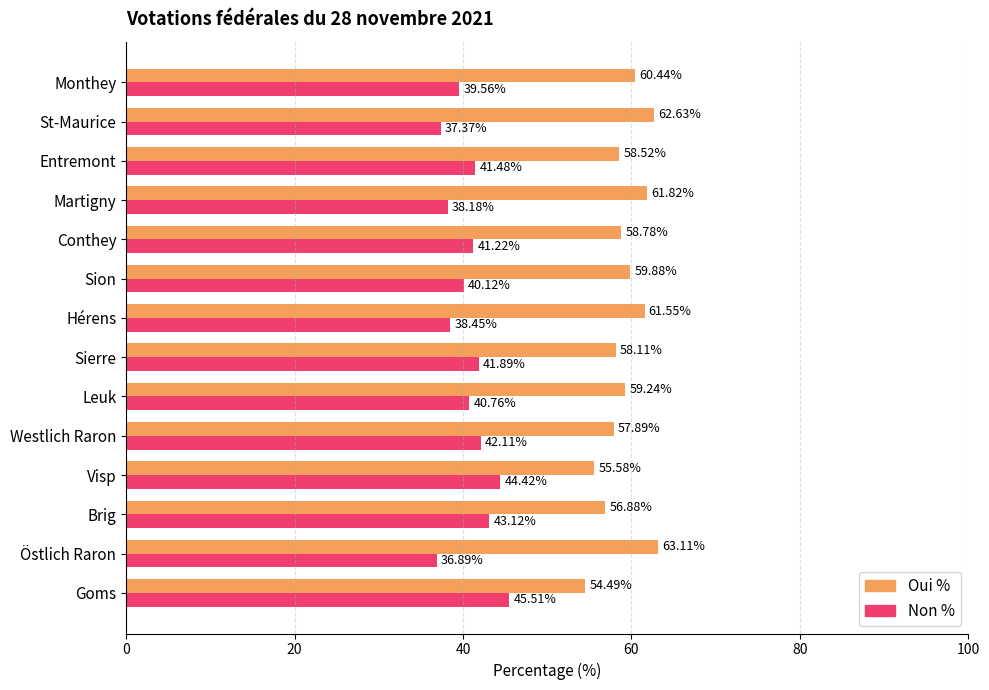

Is the value of Non % at Westlich Raron greater than the value of Oui % at Östlich Raron?

No